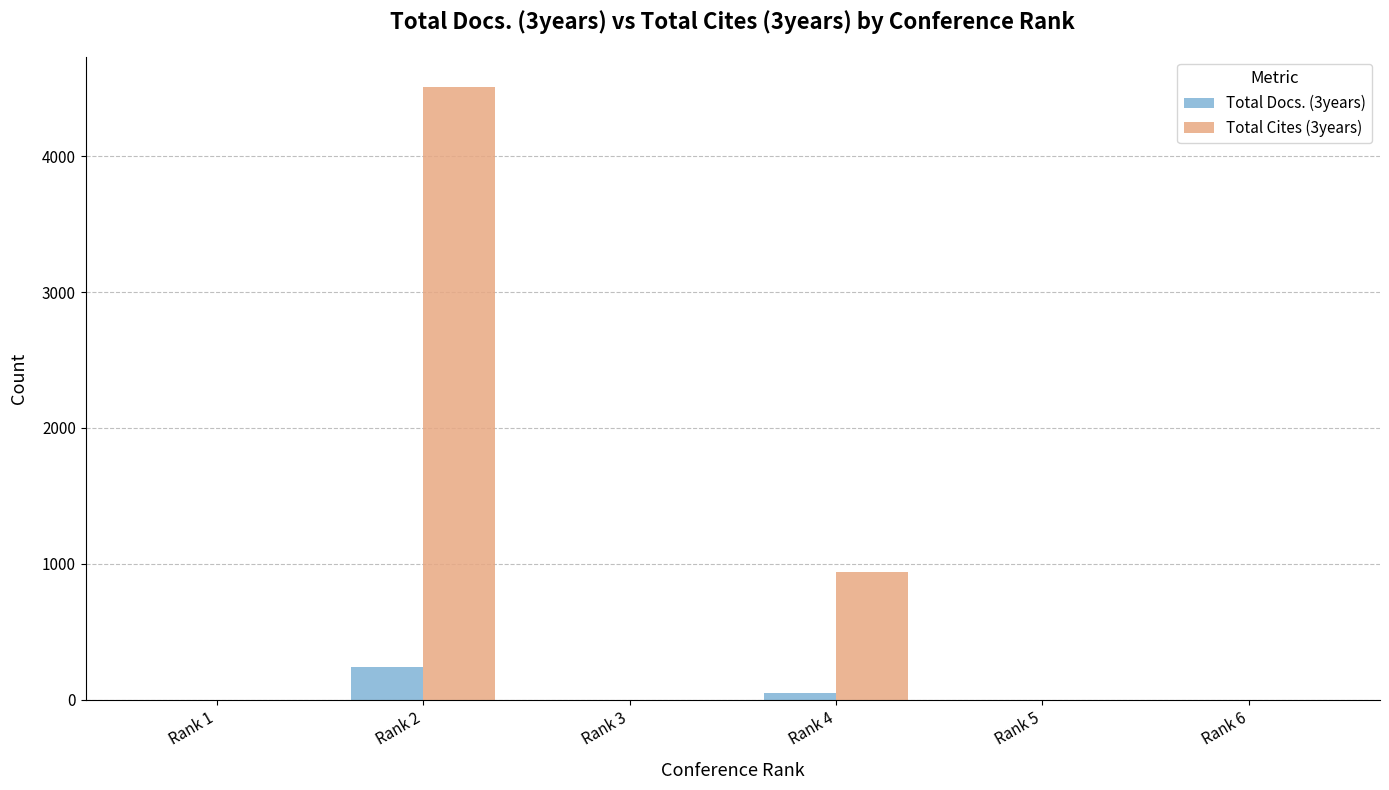

What is the total value across all series at Rank 4?

991